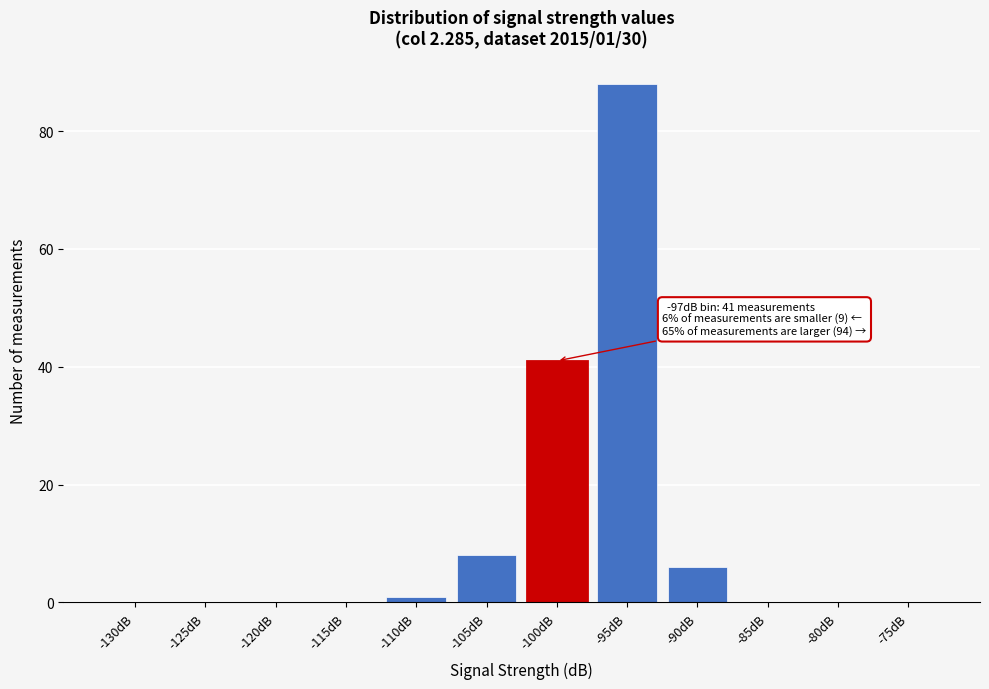

Reading right to left, transcribe all the data shown in this chart.

-75dB=0	-80dB=0	-85dB=0	-90dB=6	-95dB=88	-100dB=41	-105dB=8	-110dB=1	-115dB=0	-120dB=0	-125dB=0	-130dB=0